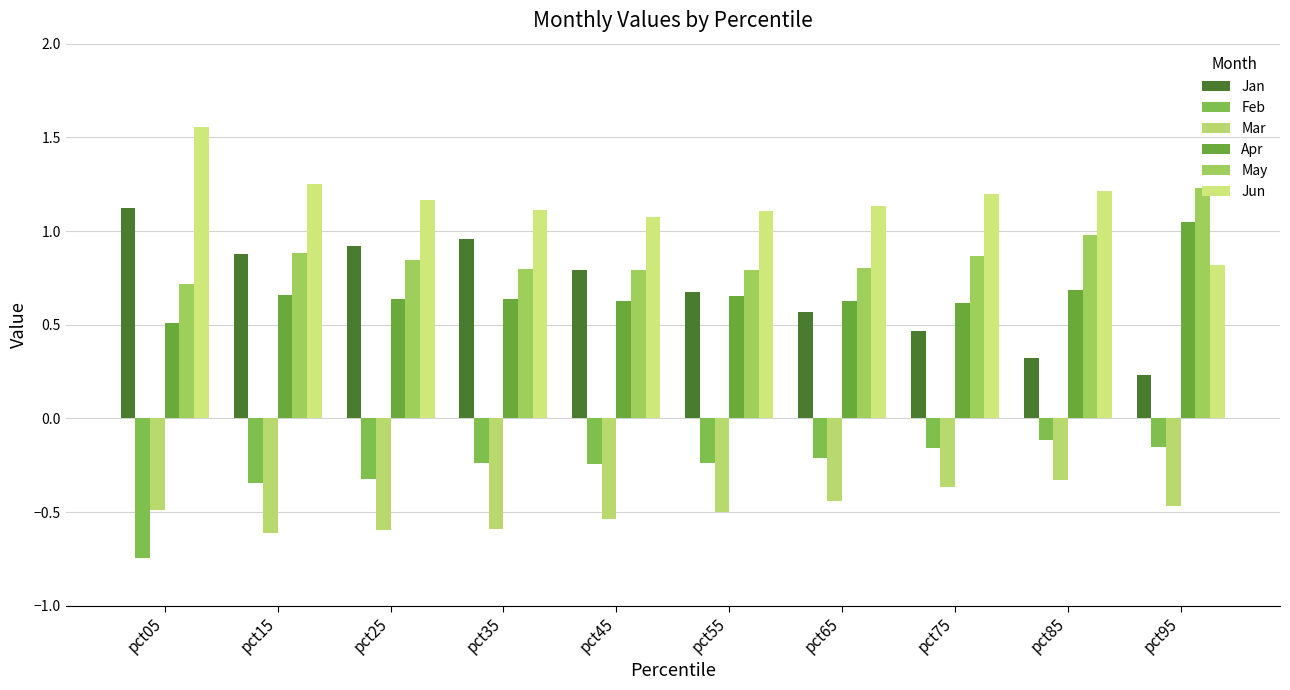

What are all the series names shown in the legend?

Jan, Feb, Mar, Apr, May, Jun